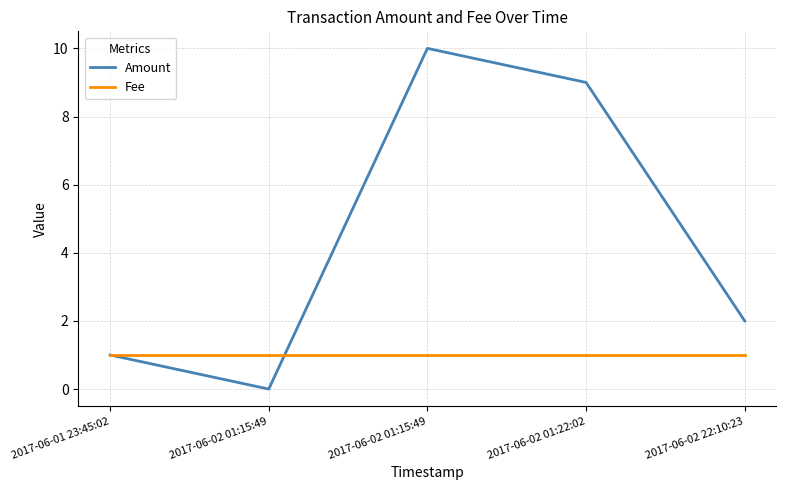

What are all the series names shown in the legend?

Amount, Fee